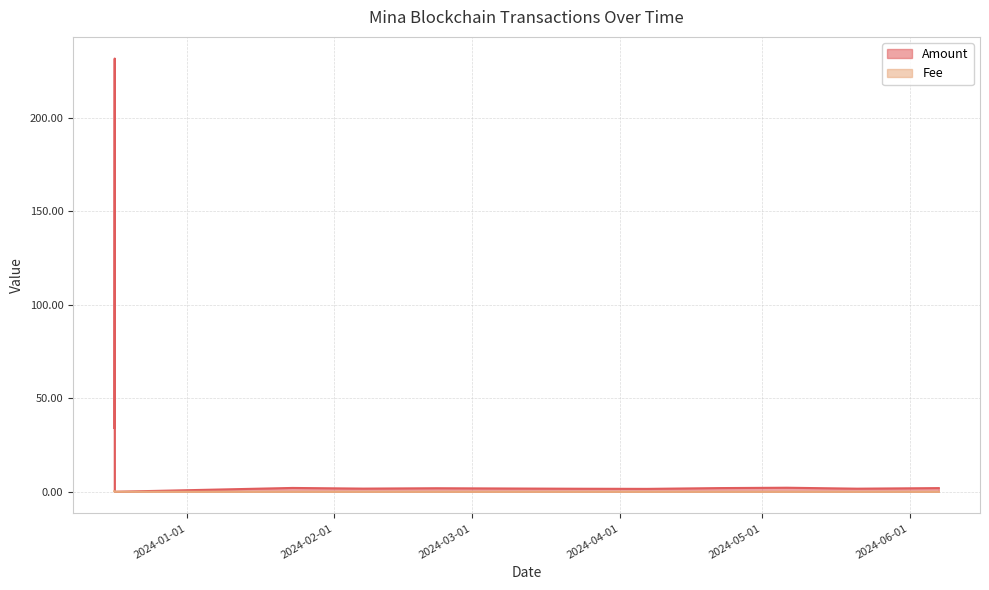

Is the value of Fee at 2024-06-07 03:18:00 greater than the value of Amount at 2024-04-06 18:48:00?

No